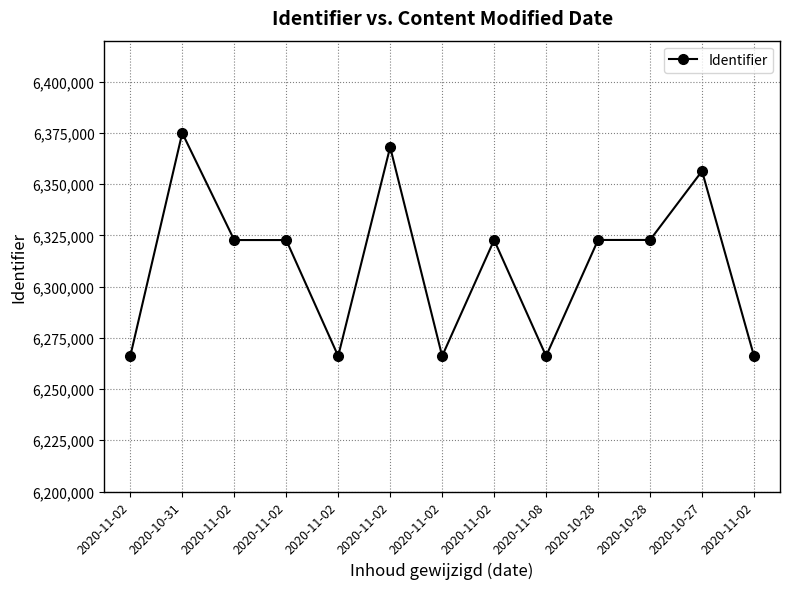

Does the chart have visible grid lines?

Yes